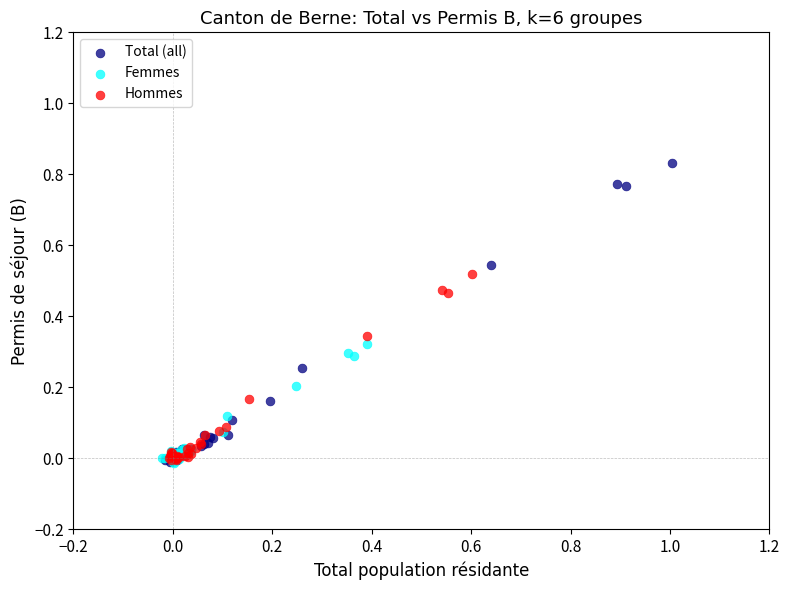

What are all the series names shown in the legend?

Total (all), Femmes, Hommes